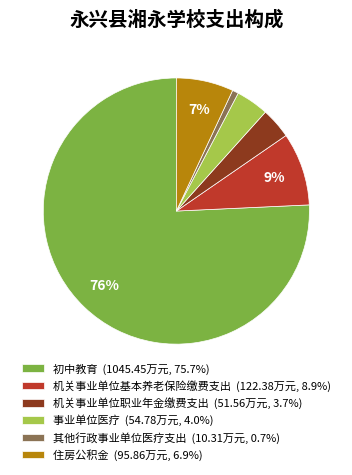

Count the number of slices in the pie.

6